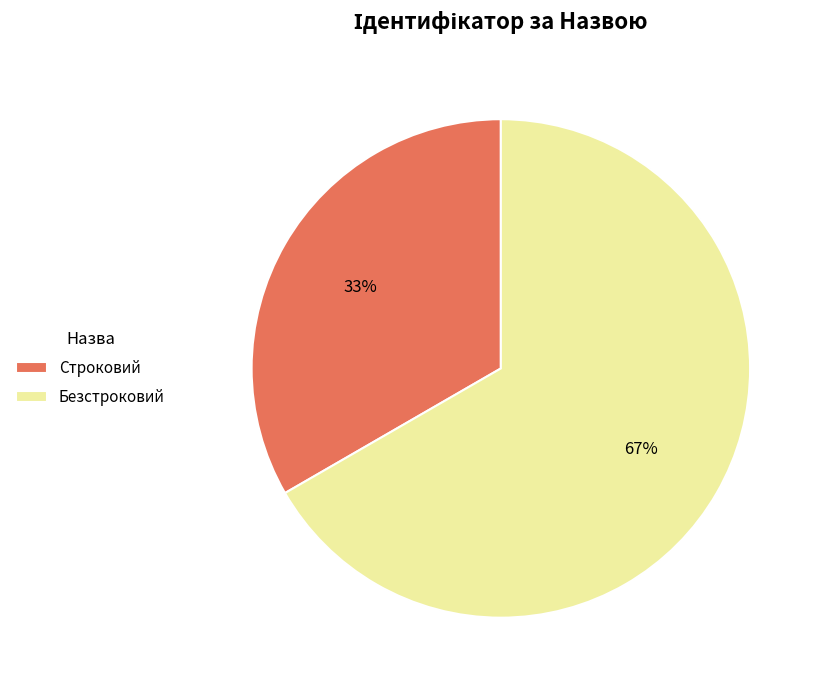

Which slice is the smallest?

Строковий